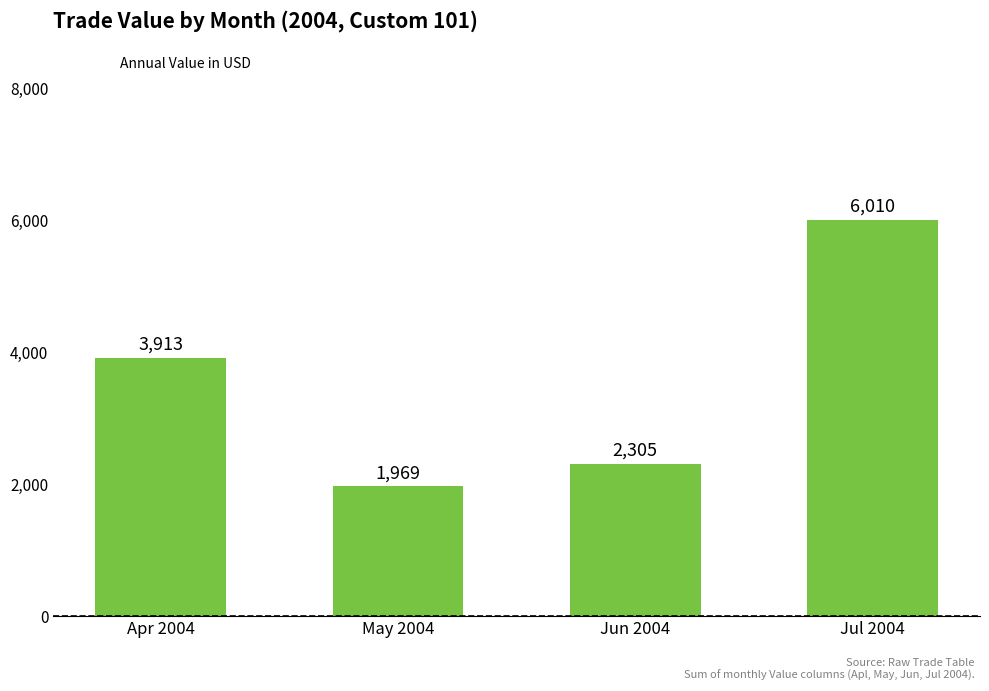

How many series are shown in this chart?

1